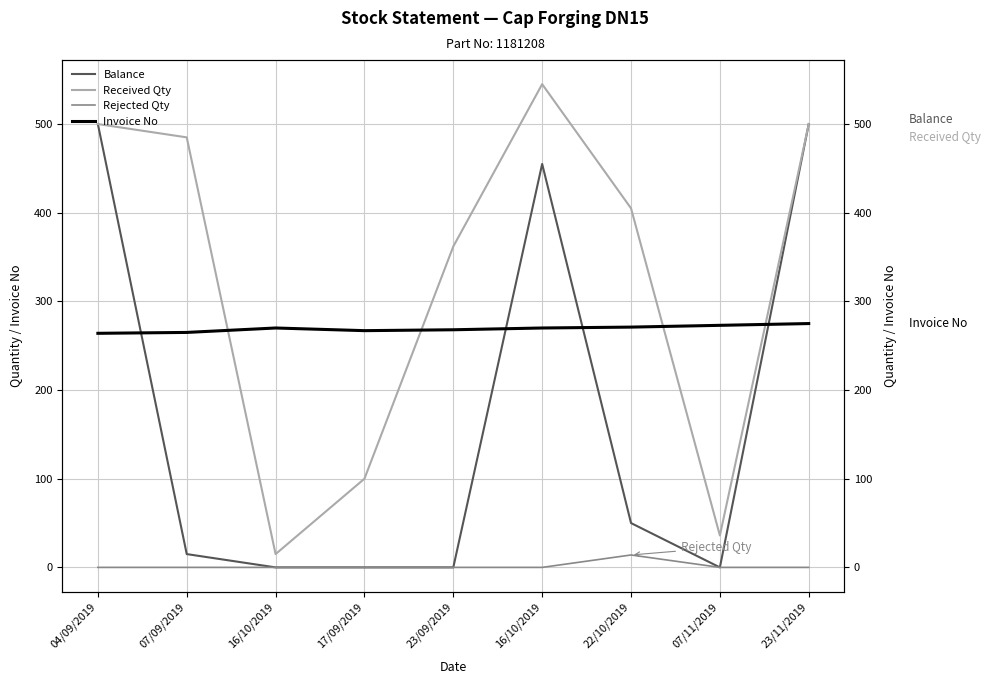

How many values in the Received Qty series exceed 405?

4